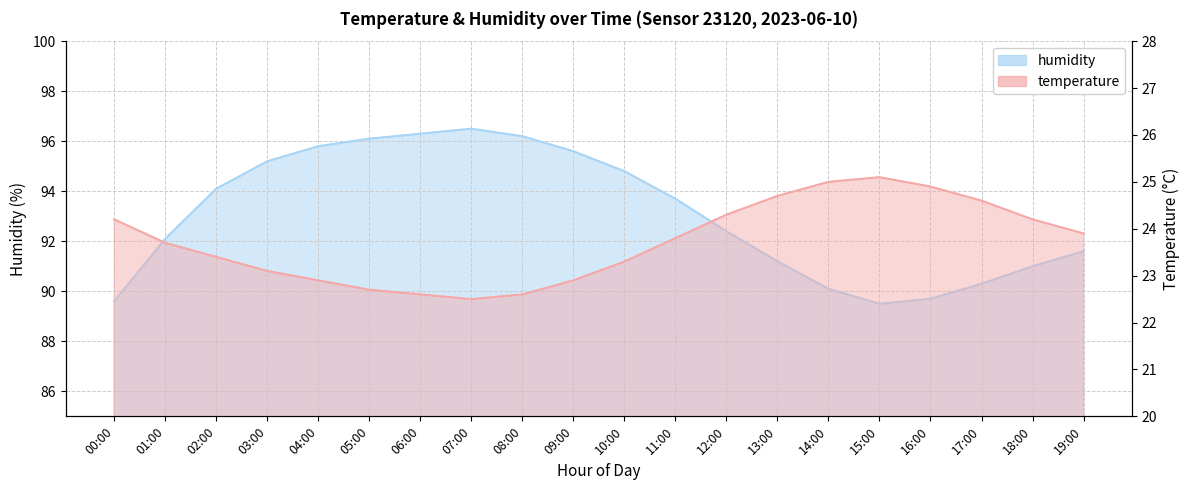

What is the label of the 9th point from the right?

11:00